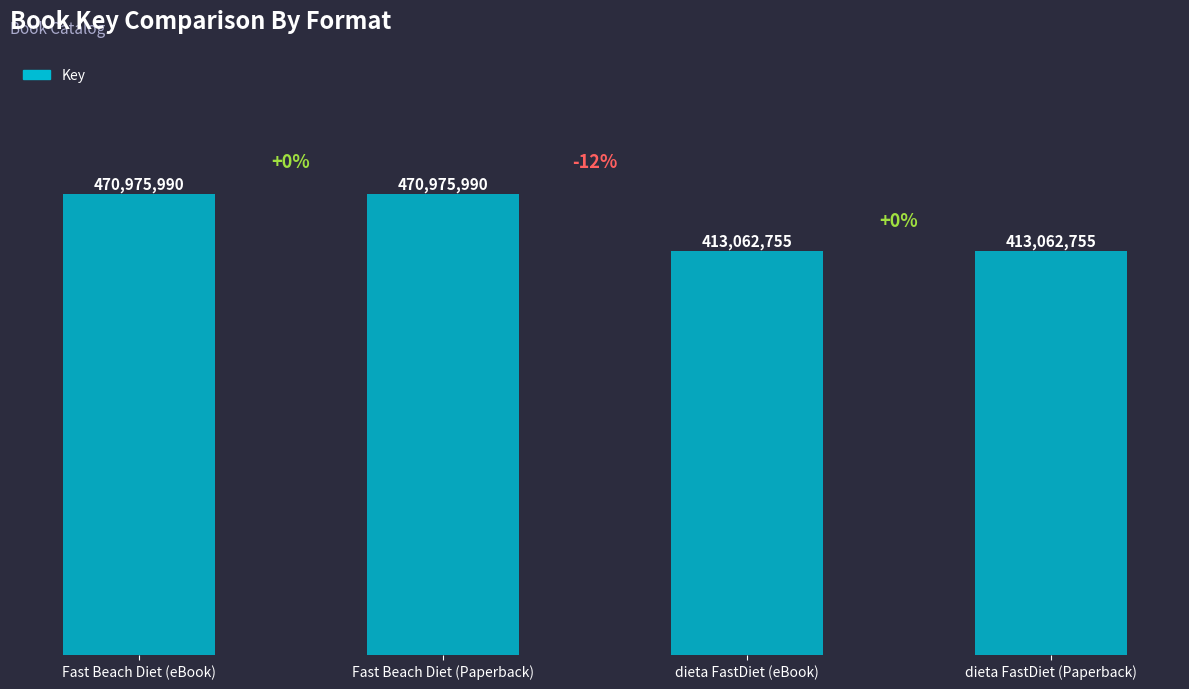

The chart shows a value of 123200287 at Fast Beach Diet (eBook). True or false?

False